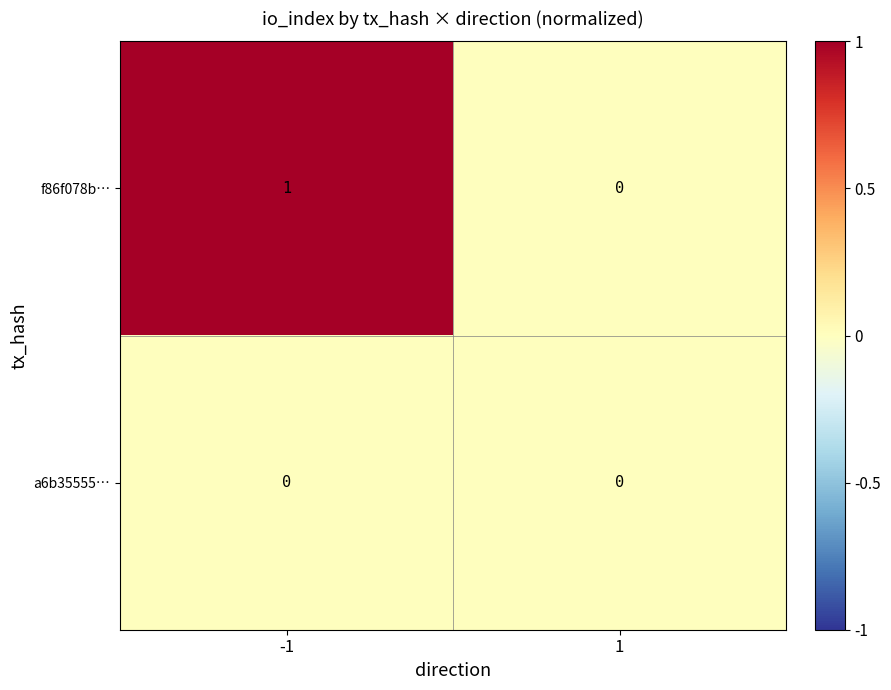

Rank the series at -1 from lowest to highest value.

a6b35555…, f86f078b…